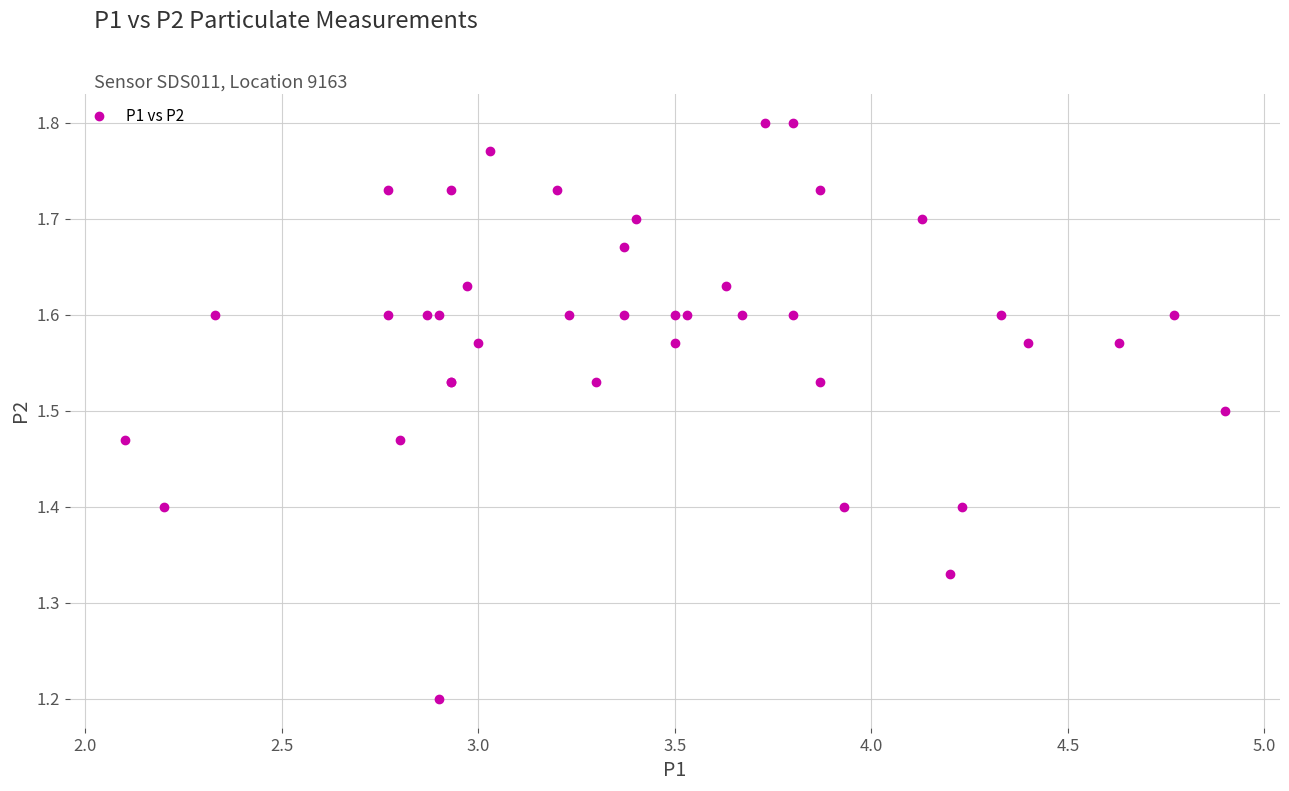

What Y value in the scatter plot is closest to 1?

1.2